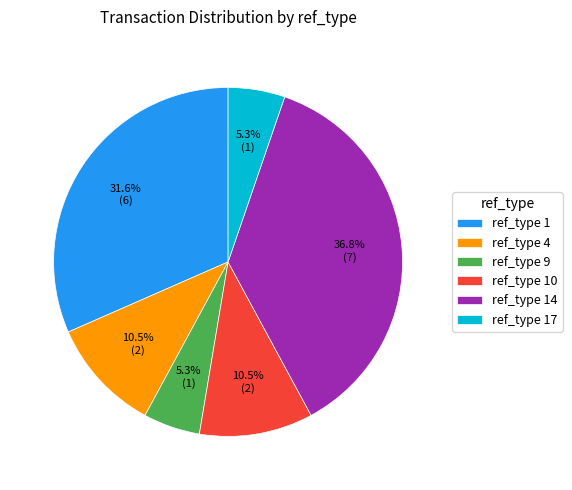

Approximately how many times larger is the value at ref_type 17 compared to ref_type 9?

1.0